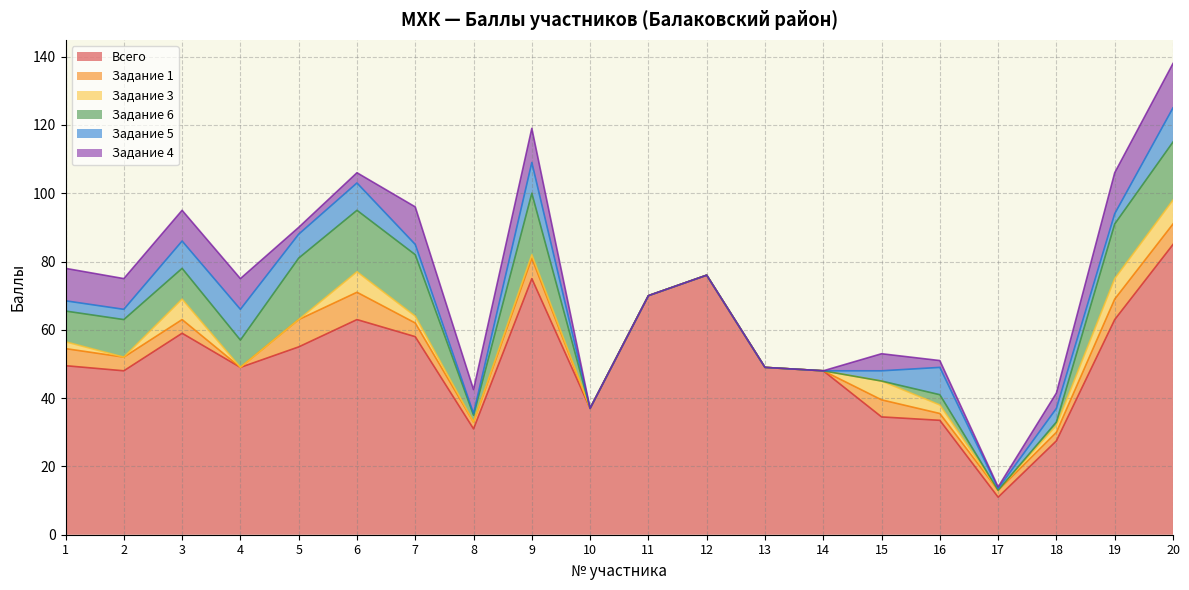

At which label does Задание 6 first exceed 8?

1